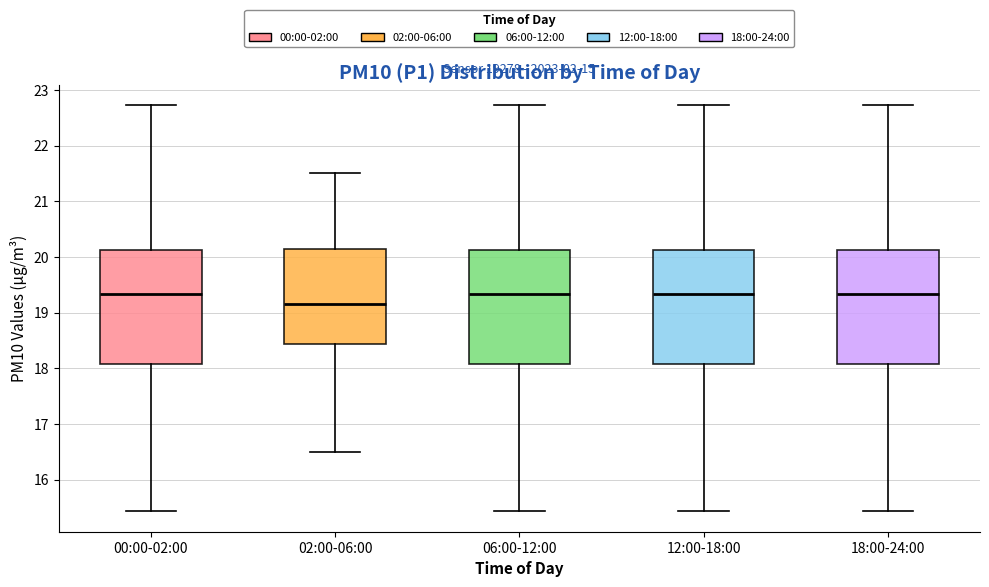

Where does the upper whisker of the box for 02:00-06:00 end on the y-axis? The values are not printed on the chart, so give them approximately, as read against the axis.

21.5